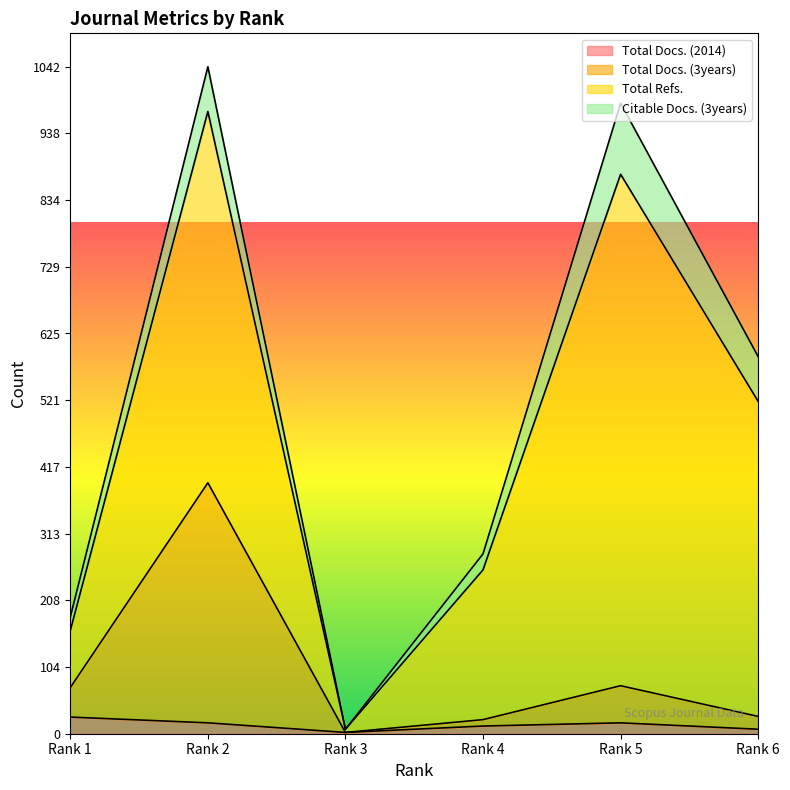

True or false: Total Docs. (3years) has a value of 72 at Rank 1.

True